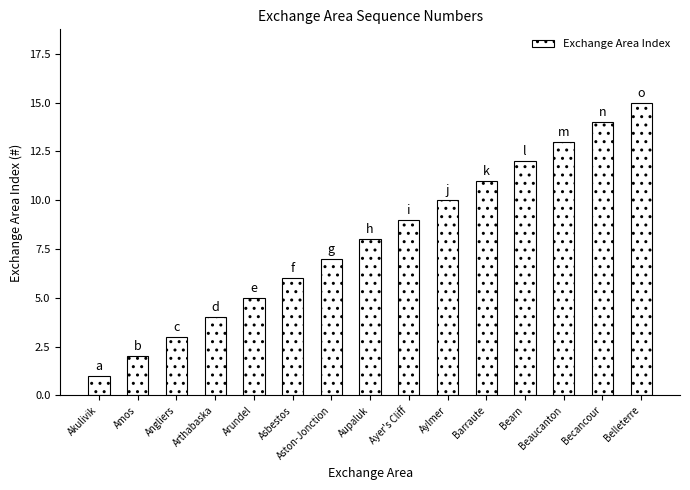

What position from the right is Beaucanton?

3